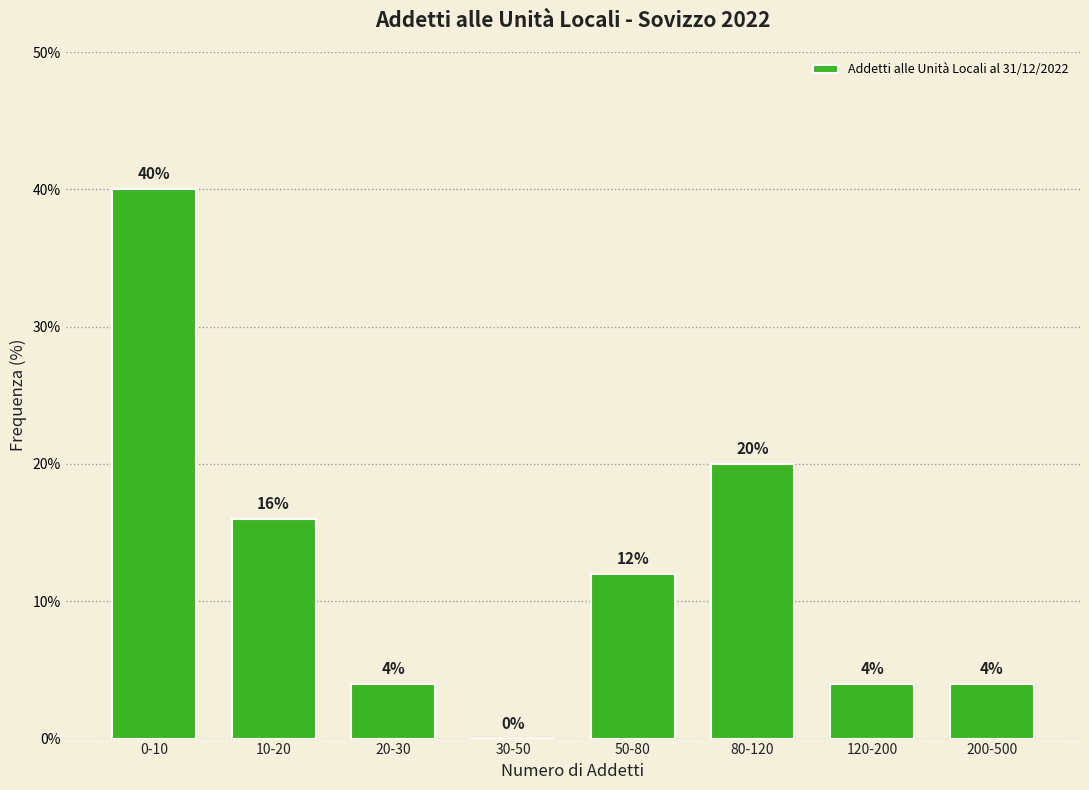

Reading right to left, list all the values displayed in this chart.

200-500=4	120-200=4	80-120=20	50-80=12	30-50=0	20-30=4	10-20=16	0-10=40